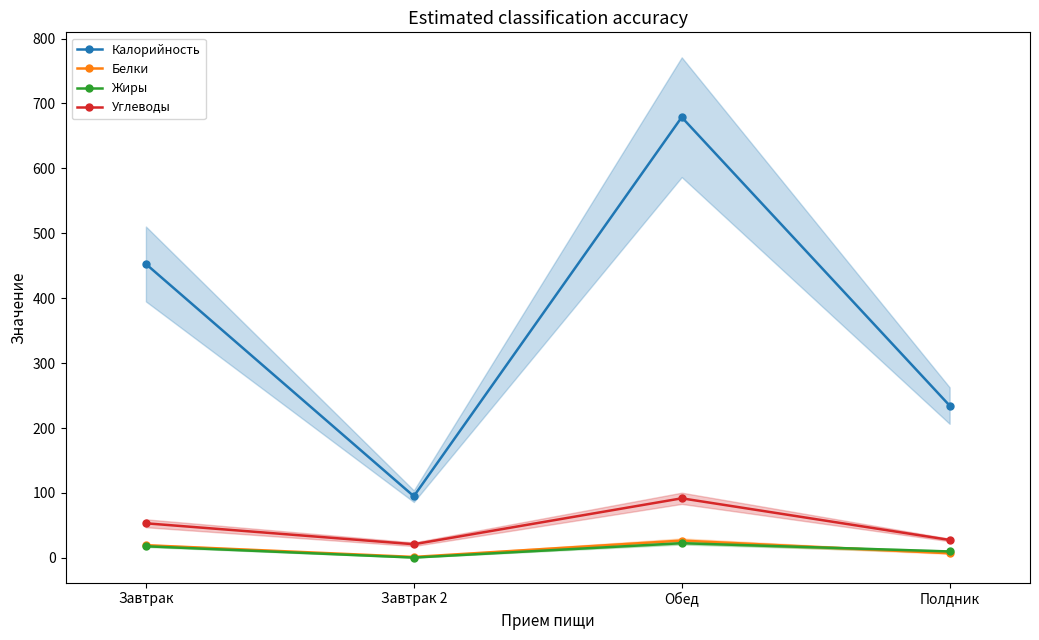

How many data points does each series have?

4